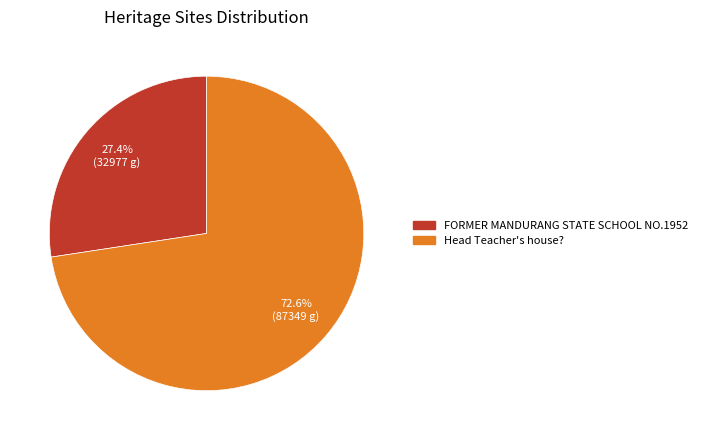

What percentage do FORMER MANDURANG STATE SCHOOL NO.1952 and Head Teacher's house? together represent?

100.0%